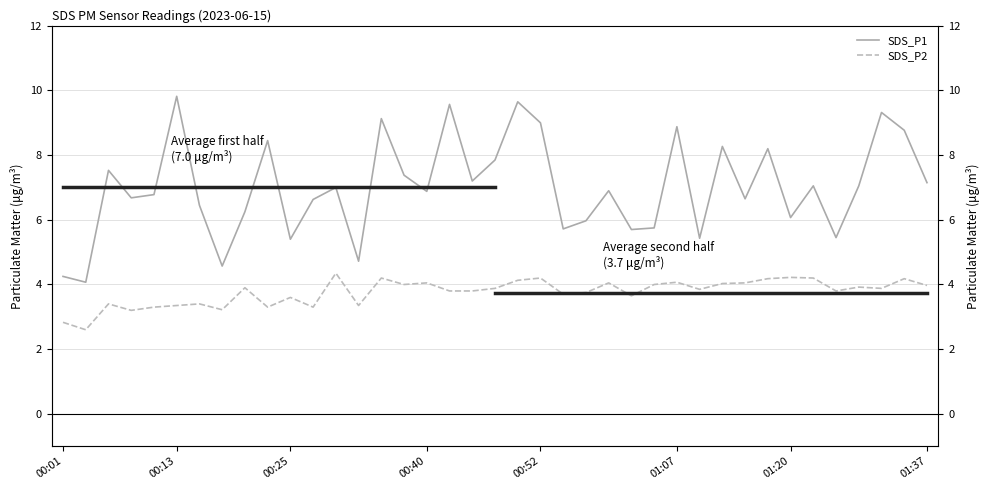

At 9, list the series in order from smallest to largest.

SDS_P2, SDS_P1